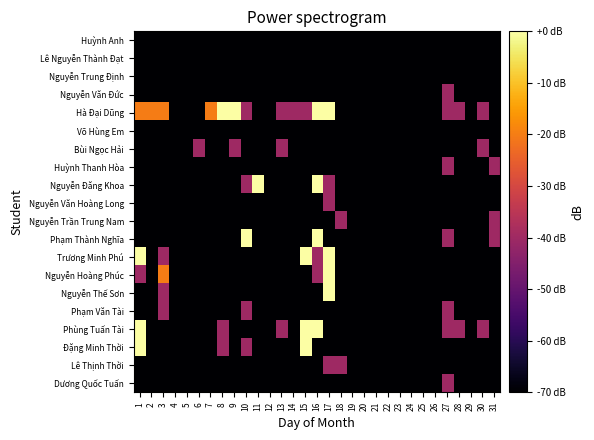

Reading left to right, what are all the values shown in this chart?

Huỳnh Anh: 1=-70	2=-70	3=-70	4=-70	5=-70	6=-70	7=-70	8=-70	9=-70	10=-70	11=-70	12=-70	13=-70	14=-70	15=-70	16=-70	17=-70	18=-70	19=-70	20=-70	21=-70	22=-70	23=-70	24=-70	25=-70	26=-70	27=-70	28=-70	29=-70	30=-70	31=-70
Lê Nguyễn Thành Đạt: 1=-70	2=-70	3=-70	4=-70	5=-70	6=-70	7=-70	8=-70	9=-70	10=-70	11=-70	12=-70	13=-70	14=-70	15=-70	16=-70	17=-70	18=-70	19=-70	20=-70	21=-70	22=-70	23=-70	24=-70	25=-70	26=-70	27=-70	28=-70	29=-70	30=-70	31=-70
Nguyễn Trung Định: 1=-70	2=-70	3=-70	4=-70	5=-70	6=-70	7=-70	8=-70	9=-70	10=-70	11=-70	12=-70	13=-70	14=-70	15=-70	16=-70	17=-70	18=-70	19=-70	20=-70	21=-70	22=-70	23=-70	24=-70	25=-70	26=-70	27=-70	28=-70	29=-70	30=-70	31=-70
Nguyễn Văn Đức: 1=-70	2=-70	3=-70	4=-70	5=-70	6=-70	7=-70	8=-70	9=-70	10=-70	11=-70	12=-70	13=-70	14=-70	15=-70	16=-70	17=-70	18=-70	19=-70	20=-70	21=-70	22=-70	23=-70	24=-70	25=-70	26=-70	27=-40	28=-70	29=-70	30=-70	31=-70
Hà Đại Dũng: 1=-20	2=-20	3=-20	4=-70	5=-70	6=-70	7=-20	8=0	9=0	10=-40	11=-70	12=-70	13=-40	14=-40	15=-40	16=0	17=0	18=-70	19=-70	20=-70	21=-70	22=-70	23=-70	24=-70	25=-70	26=-70	27=-40	28=-40	29=-70	30=-40	31=-70
Võ Hùng Em: 1=-70	2=-70	3=-70	4=-70	5=-70	6=-70	7=-70	8=-70	9=-70	10=-70	11=-70	12=-70	13=-70	14=-70	15=-70	16=-70	17=-70	18=-70	19=-70	20=-70	21=-70	22=-70	23=-70	24=-70	25=-70	26=-70	27=-70	28=-70	29=-70	30=-70	31=-70
Bùi Ngọc Hải: 1=-70	2=-70	3=-70	4=-70	5=-70	6=-40	7=-70	8=-70	9=-40	10=-70	11=-70	12=-70	13=-40	14=-70	15=-70	16=-70	17=-70	18=-70	19=-70	20=-70	21=-70	22=-70	23=-70	24=-70	25=-70	26=-70	27=-70	28=-70	29=-70	30=-40	31=-70
Huỳnh Thanh Hòa: 1=-70	2=-70	3=-70	4=-70	5=-70	6=-70	7=-70	8=-70	9=-70	10=-70	11=-70	12=-70	13=-70	14=-70	15=-70	16=-70	17=-70	18=-70	19=-70	20=-70	21=-70	22=-70	23=-70	24=-70	25=-70	26=-70	27=-40	28=-70	29=-70	30=-70	31=-40
Nguyễn Đăng Khoa: 1=-70	2=-70	3=-70	4=-70	5=-70	6=-70	7=-70	8=-70	9=-70	10=-40	11=0	12=-70	13=-70	14=-70	15=-70	16=0	17=-40	18=-70	19=-70	20=-70	21=-70	22=-70	23=-70	24=-70	25=-70	26=-70	27=-70	28=-70	29=-70	30=-70	31=-70
Nguyễn Văn Hoàng Long: 1=-70	2=-70	3=-70	4=-70	5=-70	6=-70	7=-70	8=-70	9=-70	10=-70	11=-70	12=-70	13=-70	14=-70	15=-70	16=-70	17=-40	18=-70	19=-70	20=-70	21=-70	22=-70	23=-70	24=-70	25=-70	26=-70	27=-70	28=-70	29=-70	30=-70	31=-70
Nguyễn Trần Trung Nam: 1=-70	2=-70	3=-70	4=-70	5=-70	6=-70	7=-70	8=-70	9=-70	10=-70	11=-70	12=-70	13=-70	14=-70	15=-70	16=-70	17=-70	18=-40	19=-70	20=-70	21=-70	22=-70	23=-70	24=-70	25=-70	26=-70	27=-70	28=-70	29=-70	30=-70	31=-40
Phạm Thành Nghĩa: 1=-70	2=-70	3=-70	4=-70	5=-70	6=-70	7=-70	8=-70	9=-70	10=0	11=-70	12=-70	13=-70	14=-70	15=-70	16=0	17=-70	18=-70	19=-70	20=-70	21=-70	22=-70	23=-70	24=-70	25=-70	26=-70	27=-40	28=-70	29=-70	30=-70	31=-40
Trương Minh Phú: 1=0	2=-70	3=-40	4=-70	5=-70	6=-70	7=-70	8=-70	9=-70	10=-70	11=-70	12=-70	13=-70	14=-70	15=0	16=-40	17=0	18=-70	19=-70	20=-70	21=-70	22=-70	23=-70	24=-70	25=-70	26=-70	27=-70	28=-70	29=-70	30=-70	31=-70
Nguyễn Hoàng Phúc: 1=-40	2=-70	3=-20	4=-70	5=-70	6=-70	7=-70	8=-70	9=-70	10=-70	11=-70	12=-70	13=-70	14=-70	15=-70	16=-40	17=0	18=-70	19=-70	20=-70	21=-70	22=-70	23=-70	24=-70	25=-70	26=-70	27=-70	28=-70	29=-70	30=-70	31=-70
Nguyễn Thế Sơn: 1=-70	2=-70	3=-40	4=-70	5=-70	6=-70	7=-70	8=-70	9=-70	10=-70	11=-70	12=-70	13=-70	14=-70	15=-70	16=-70	17=0	18=-70	19=-70	20=-70	21=-70	22=-70	23=-70	24=-70	25=-70	26=-70	27=-70	28=-70	29=-70	30=-70	31=-70
Phạm Văn Tài: 1=-70	2=-70	3=-40	4=-70	5=-70	6=-70	7=-70	8=-70	9=-70	10=-40	11=-70	12=-70	13=-70	14=-70	15=-70	16=-70	17=-70	18=-70	19=-70	20=-70	21=-70	22=-70	23=-70	24=-70	25=-70	26=-70	27=-40	28=-70	29=-70	30=-70	31=-70
Phùng Tuấn Tài: 1=0	2=-70	3=-70	4=-70	5=-70	6=-70	7=-70	8=-40	9=-70	10=-70	11=-70	12=-70	13=-40	14=-70	15=0	16=0	17=-70	18=-70	19=-70	20=-70	21=-70	22=-70	23=-70	24=-70	25=-70	26=-70	27=-40	28=-40	29=-70	30=-40	31=-70
Đặng Minh Thời: 1=0	2=-70	3=-70	4=-70	5=-70	6=-70	7=-70	8=-40	9=-70	10=-40	11=-70	12=-70	13=-70	14=-70	15=0	16=-70	17=-70	18=-70	19=-70	20=-70	21=-70	22=-70	23=-70	24=-70	25=-70	26=-70	27=-70	28=-70	29=-70	30=-70	31=-70
Lê Thịnh Thời: 1=-70	2=-70	3=-70	4=-70	5=-70	6=-70	7=-70	8=-70	9=-70	10=-70	11=-70	12=-70	13=-70	14=-70	15=-70	16=-70	17=-40	18=-40	19=-70	20=-70	21=-70	22=-70	23=-70	24=-70	25=-70	26=-70	27=-70	28=-70	29=-70	30=-70	31=-70
Dương Quốc Tuấn: 1=-70	2=-70	3=-70	4=-70	5=-70	6=-70	7=-70	8=-70	9=-70	10=-70	11=-70	12=-70	13=-70	14=-70	15=-70	16=-70	17=-70	18=-70	19=-70	20=-70	21=-70	22=-70	23=-70	24=-70	25=-70	26=-70	27=-40	28=-70	29=-70	30=-70	31=-70